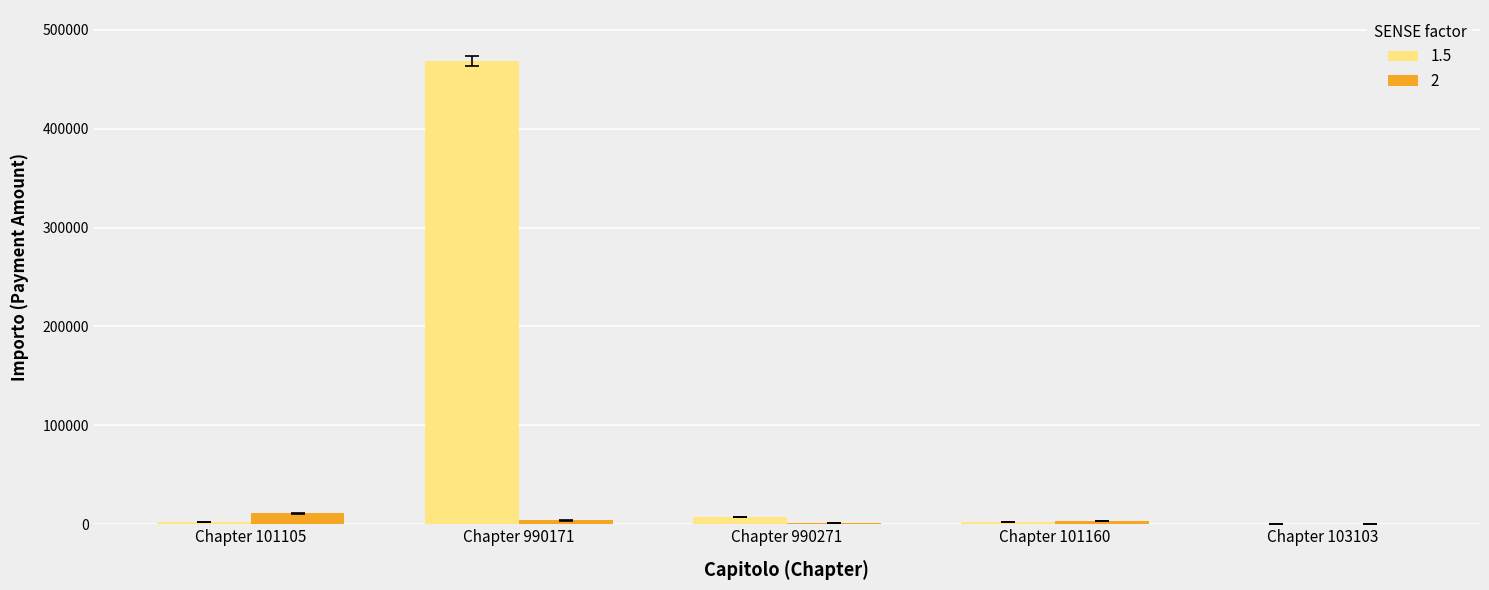

What is the sum of all 2 values?

19885.3